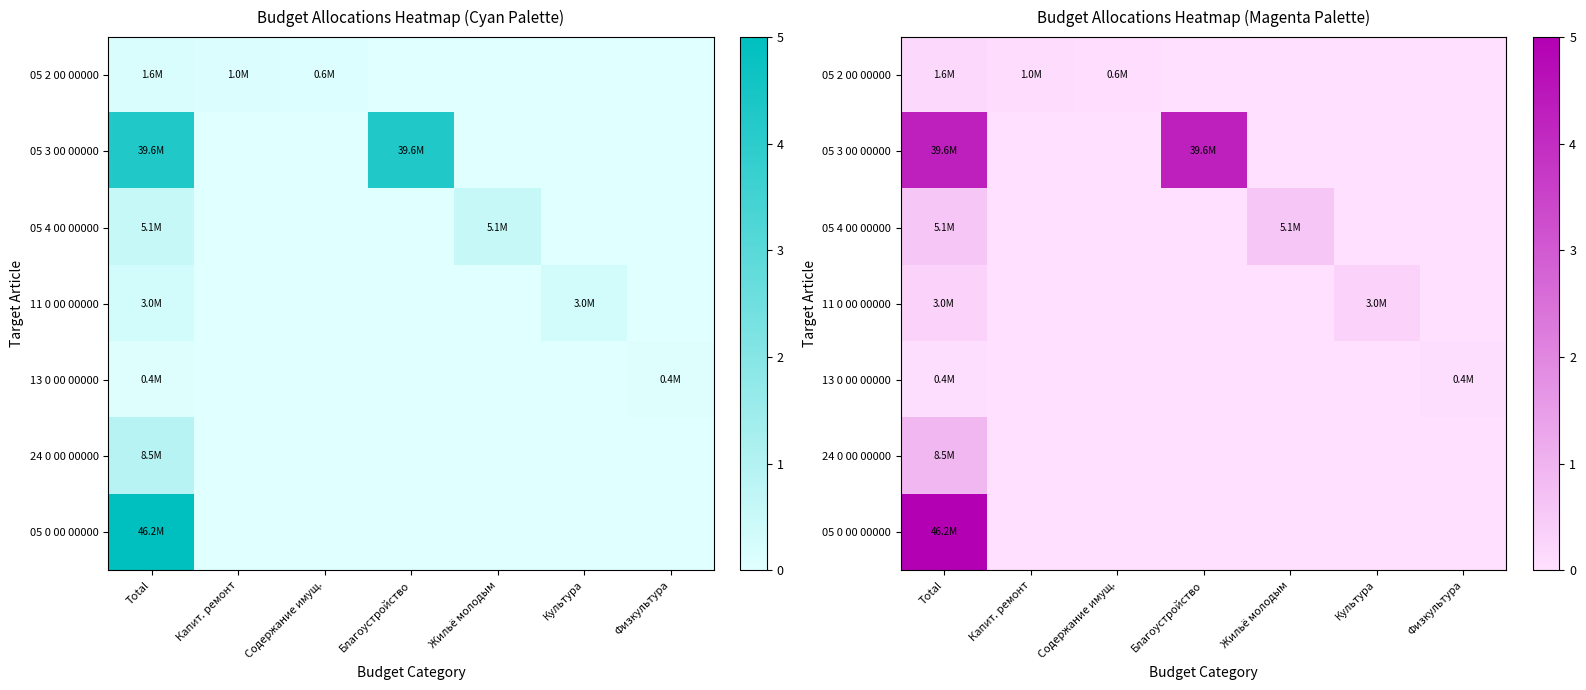

At which category is the sum across all series the highest?

Total